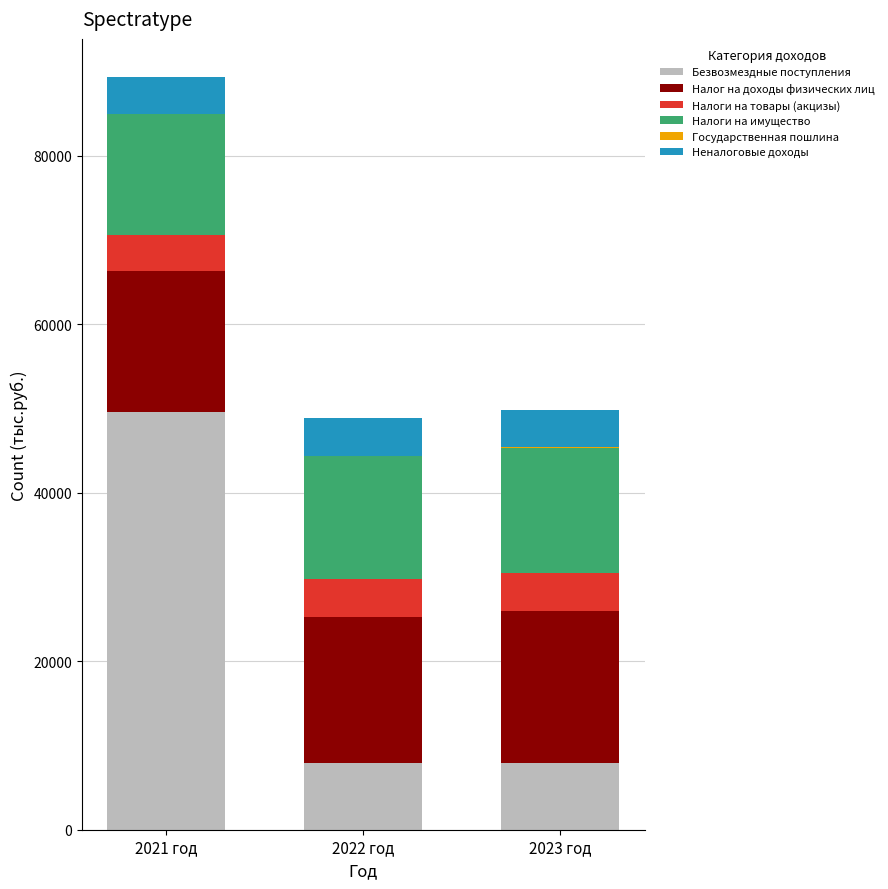

At which category is the sum across all series the highest?

2021 год